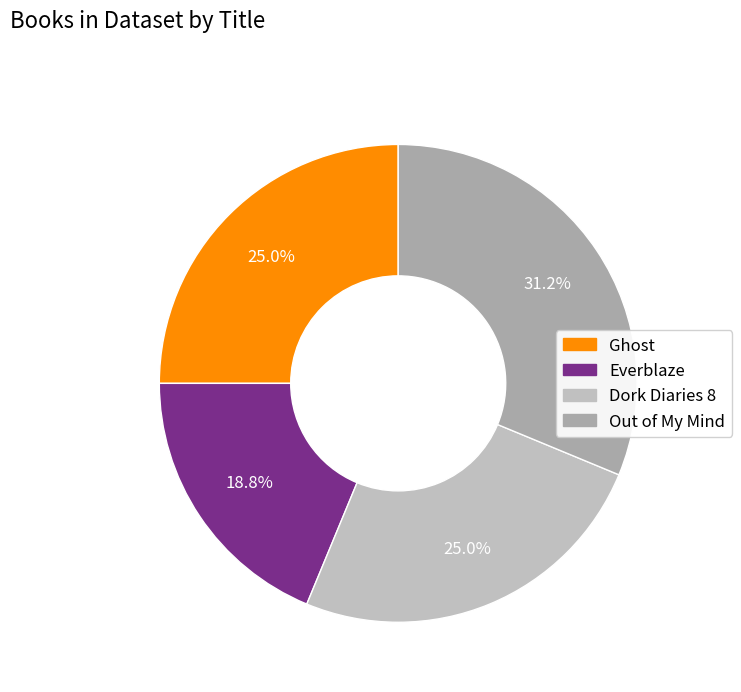

Rank the categories by value from lowest to highest.

Everblaze, Ghost, Dork Diaries 8, Out of My Mind